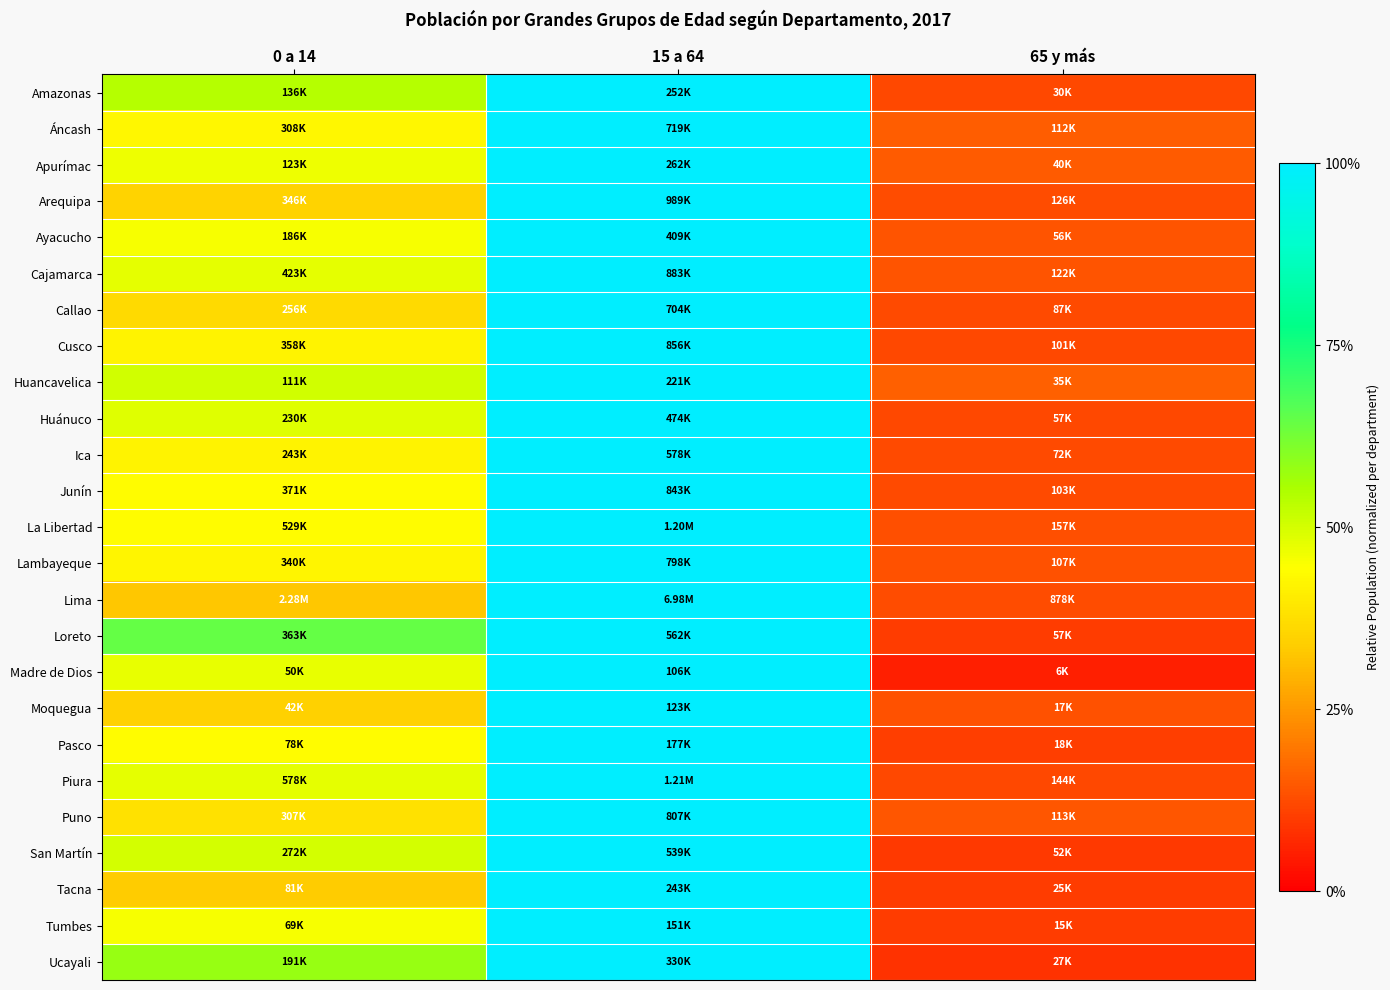

Which series has the largest total across all categories?

Loreto